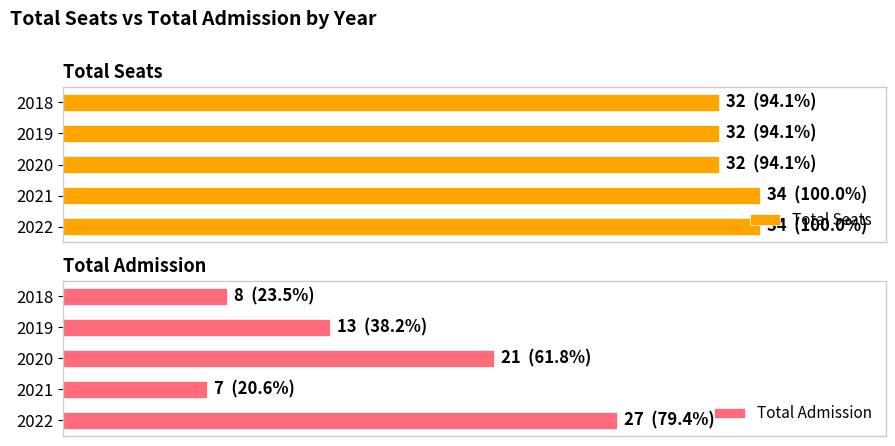

What are all the series names shown in the legend?

Total Seats, Total Admission